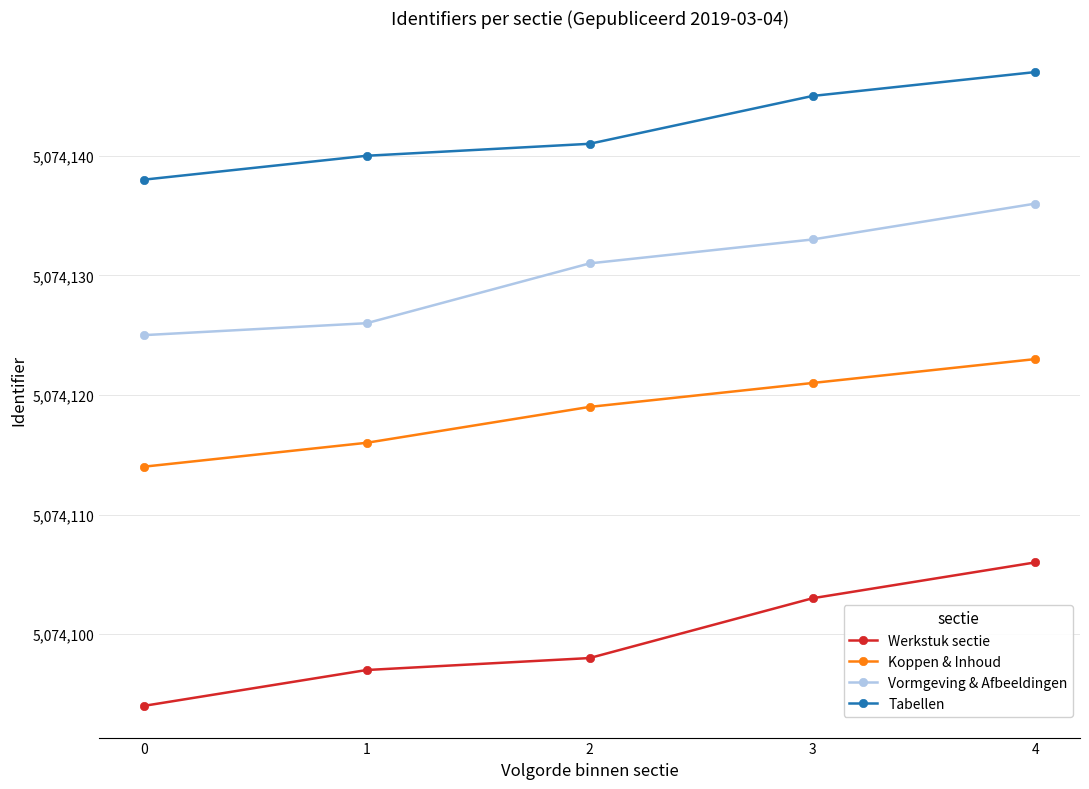

List the series in order of their peak value, highest first.

Tabellen, Vormgeving & Afbeeldingen, Koppen & Inhoud, Werkstuk sectie